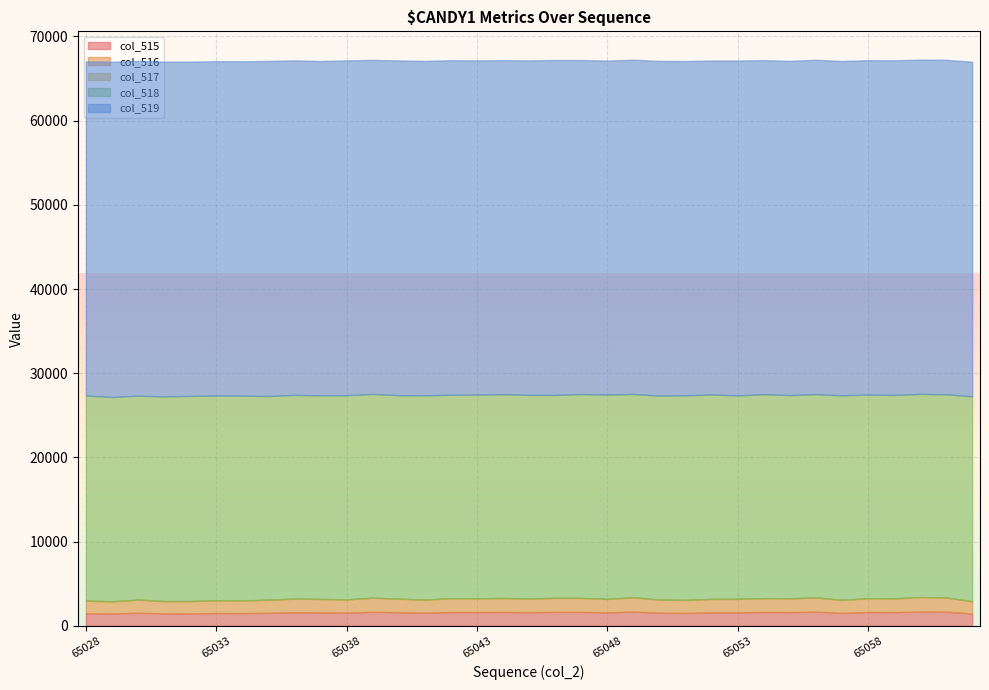

True or false: col_516 and col_518 cross at least once.

False